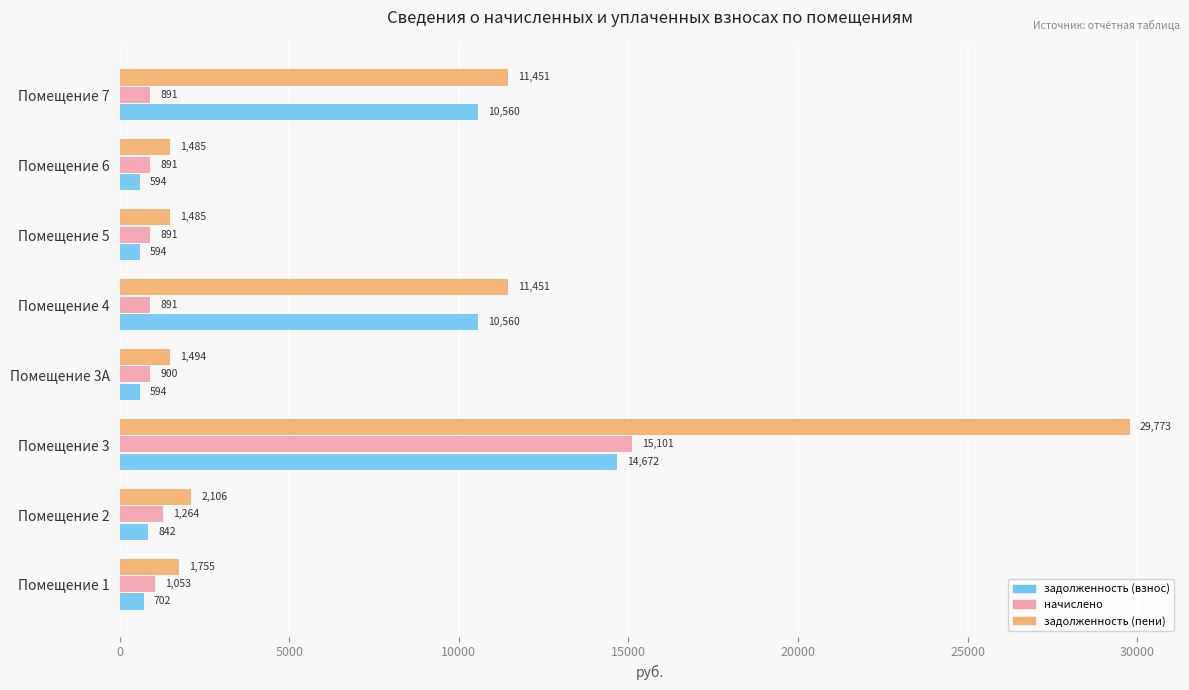

What is the minimum value for задолженность (пени)?

1485.0